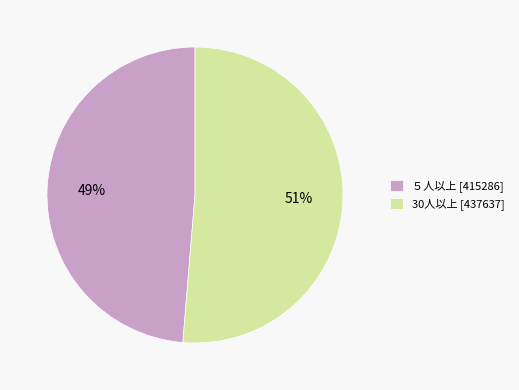

How many slices are in this pie chart?

2